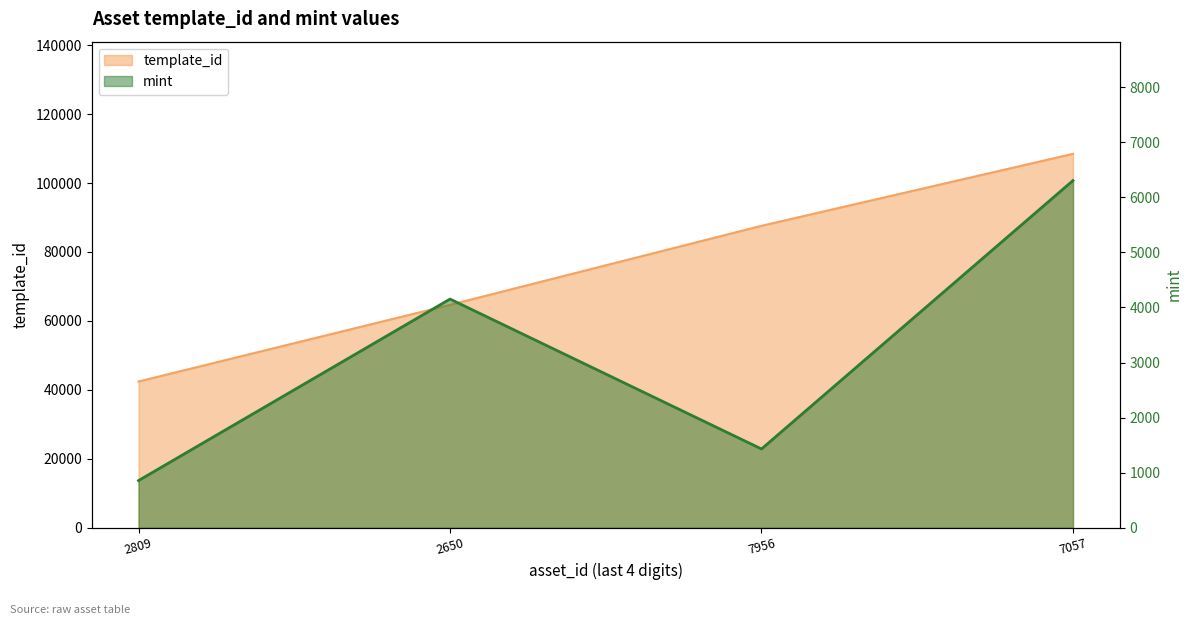

What position from the left is 7956?

3